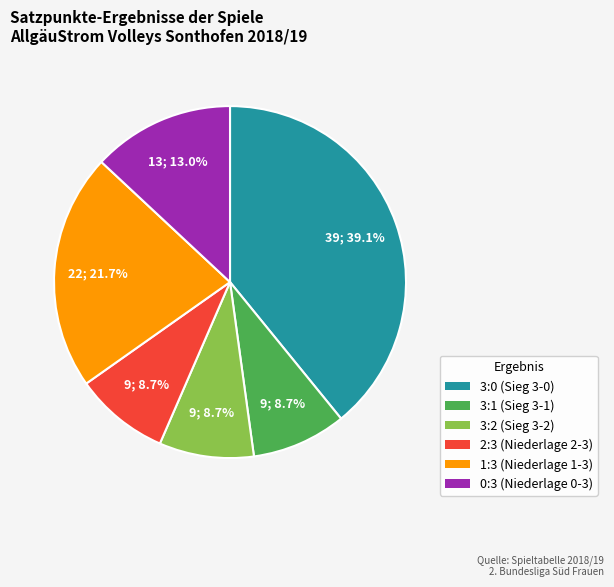

How many segments does this pie chart have?

6